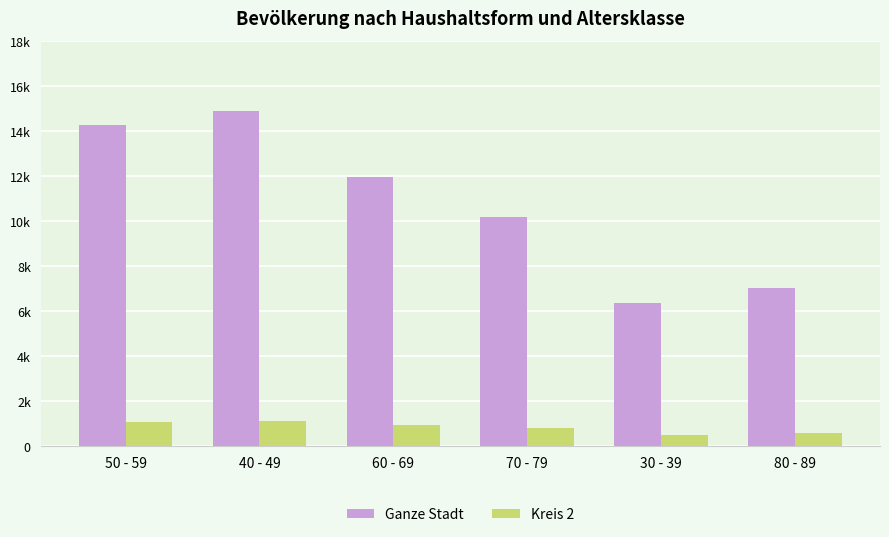

What position from the left is 60 - 69?

3